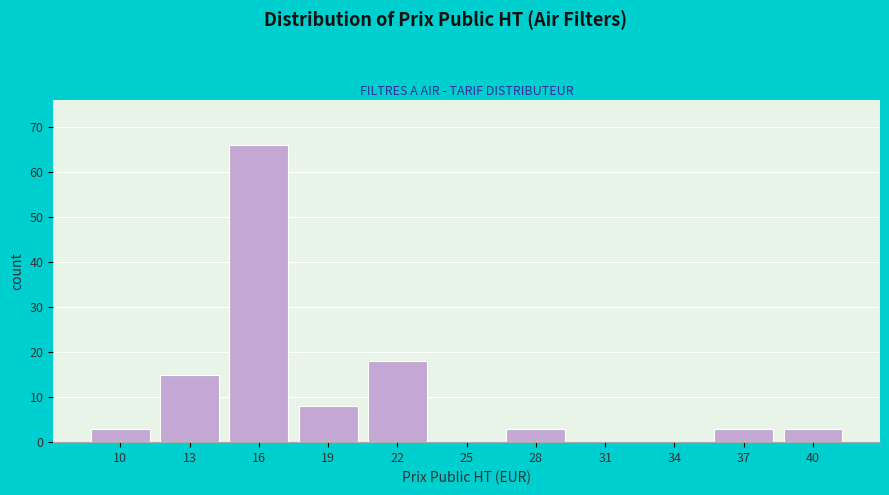

Reading left to right, extract all data points from this chart.

10=3	13=15	16=66	19=8	22=18	25=0	28=3	31=0	34=0	37=3	40=3